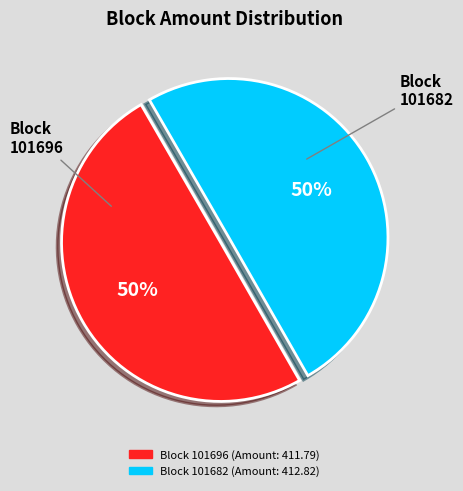

To the nearest percent, what is the average slice percentage?

50%